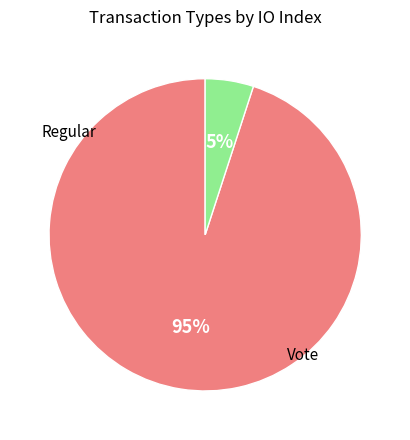

Does any single category account for the majority?

Yes